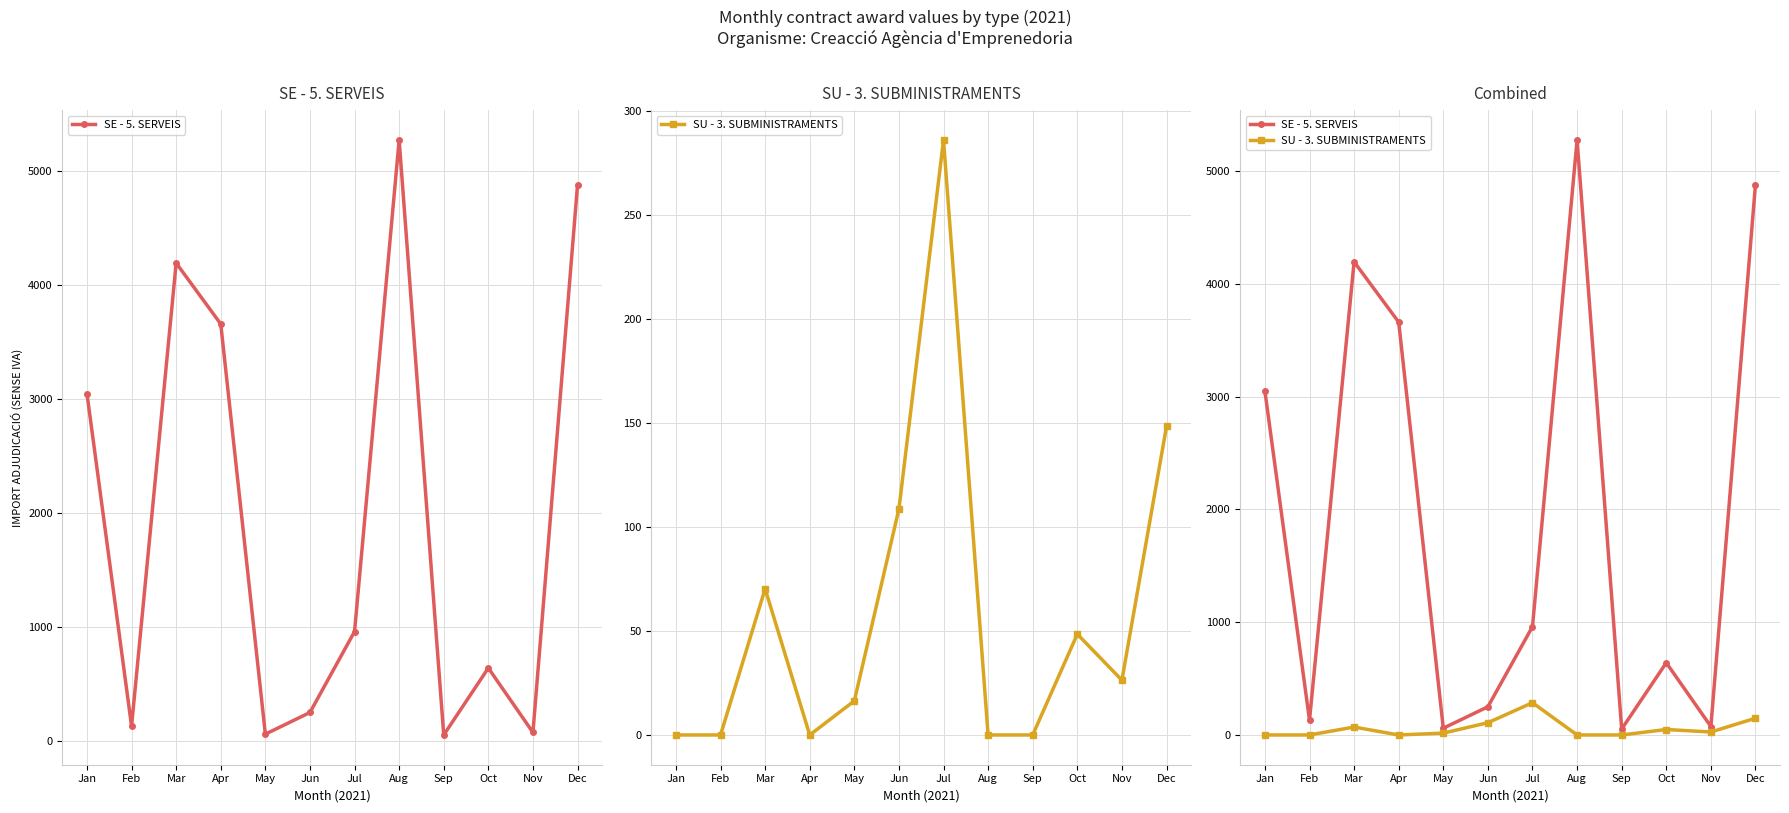

Reading left to right, list all the values displayed in this chart.

SE - 5. SERVEIS: 3049.0	130.8	4195.0	3660.0	60.0	250.0	960.4	5275.0	52.7	640.4	75.0	4880.0
SU - 3. SUBMINISTRAMENTS: 0.0	0.0	70.3	0.0	16.4	108.7	286.1	0.0	0.0	48.5	26.4	148.4